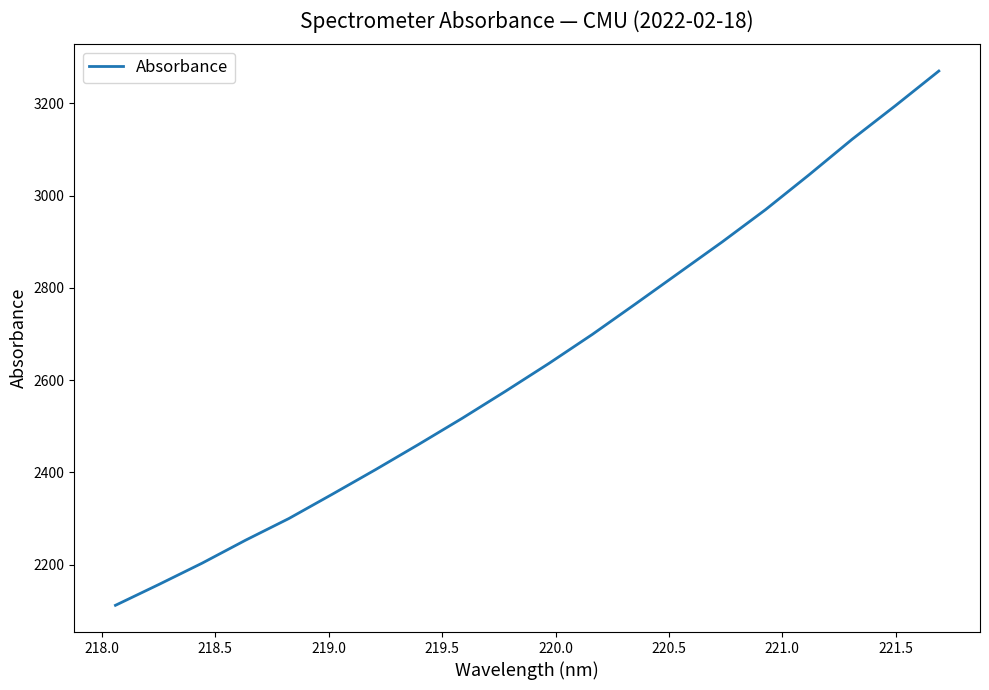

What is the smallest value displayed?

2111.8